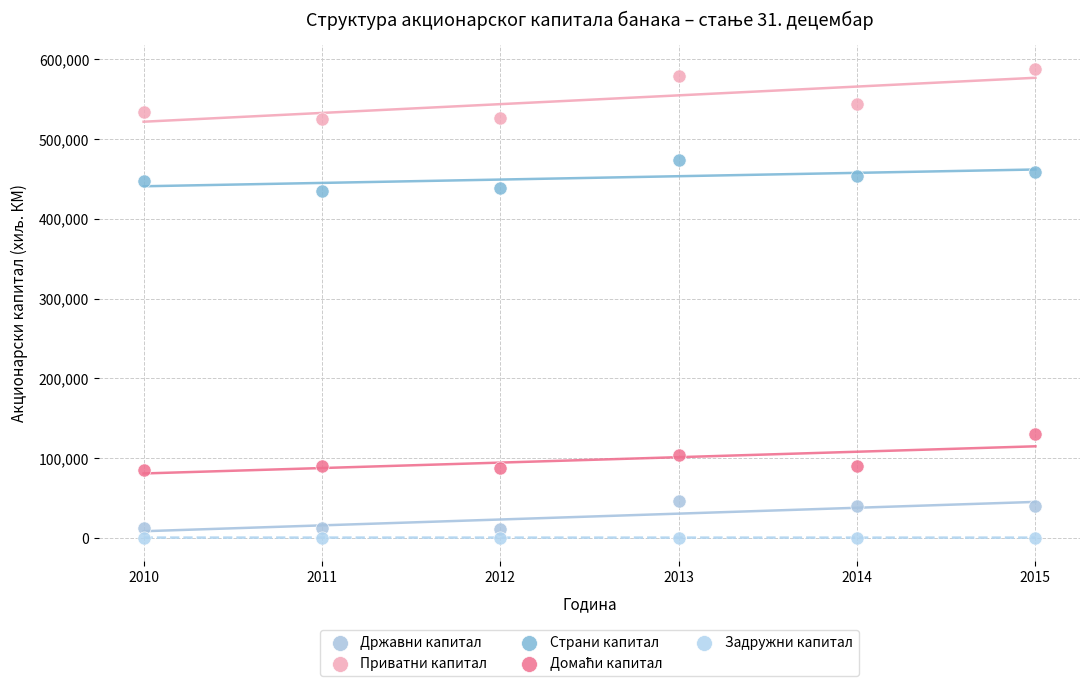

Across all data points, what is the range of X values (max minus min)?

5